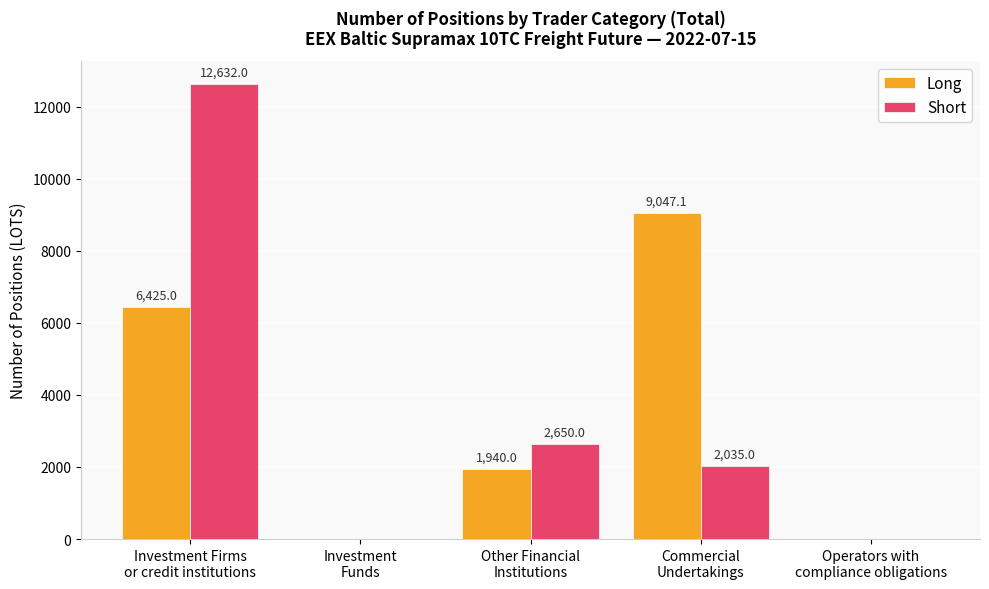

Are the bars horizontal?

No